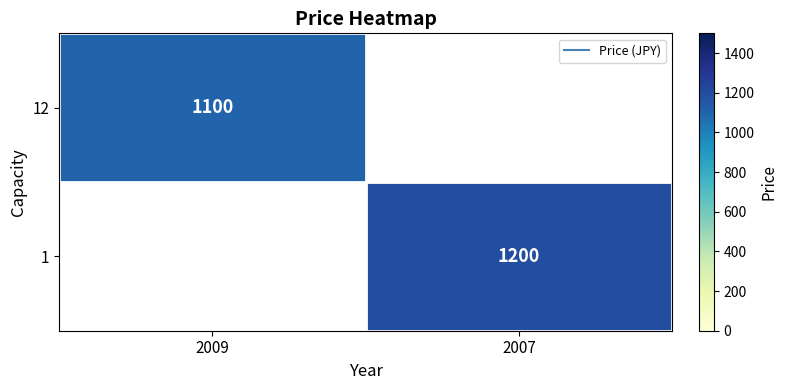

How many positive values does the 12 series have?

1